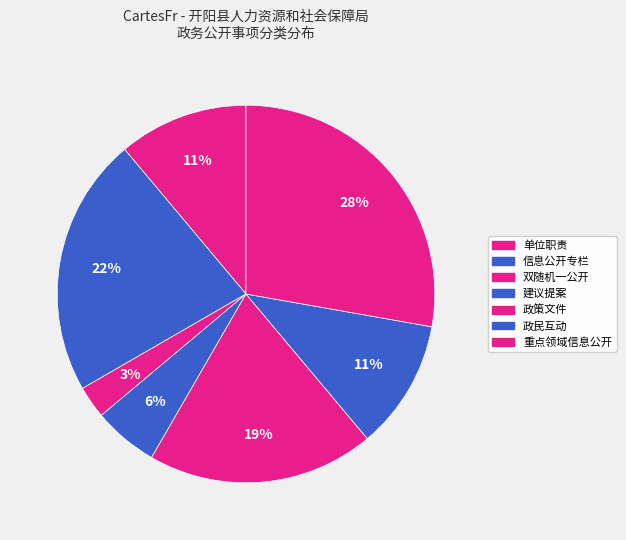

How many segments does this pie chart have?

7